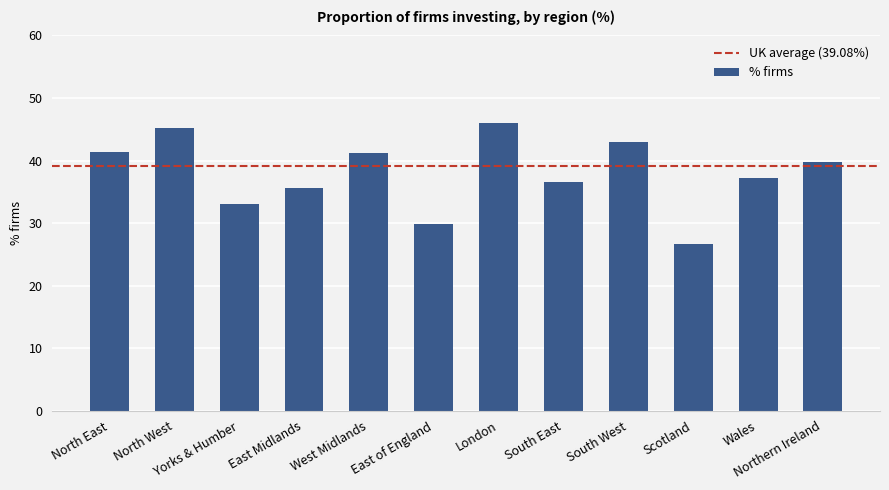

What position from the right is London?

6